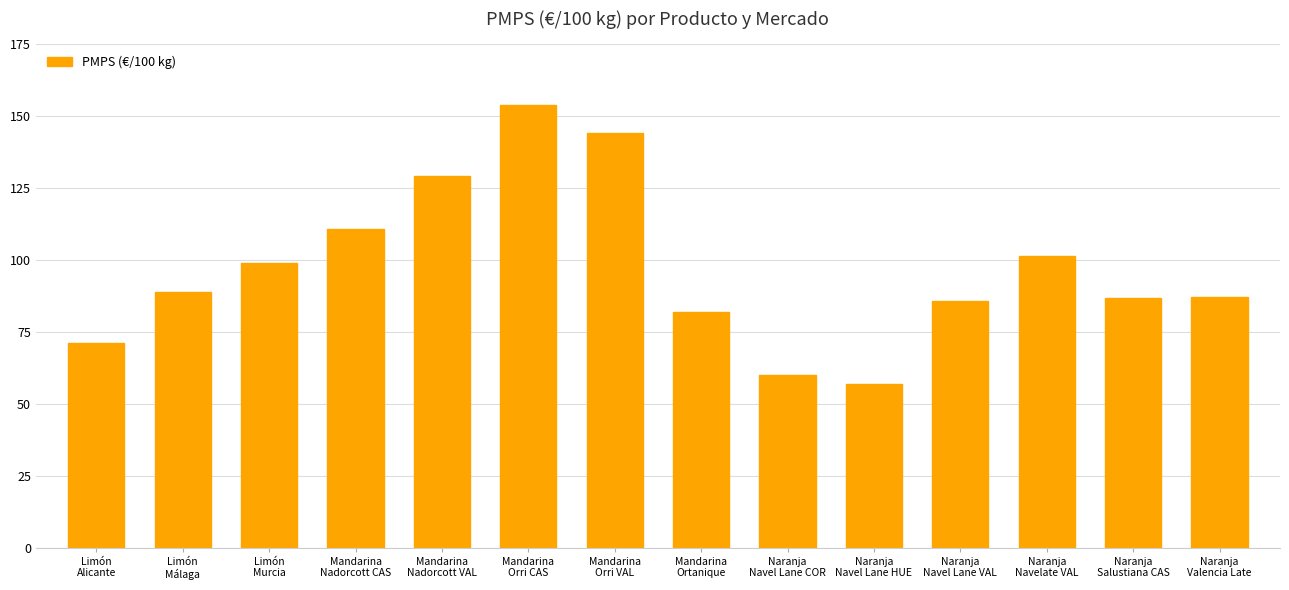

What is the value of the 3rd bar from the left?

99.0